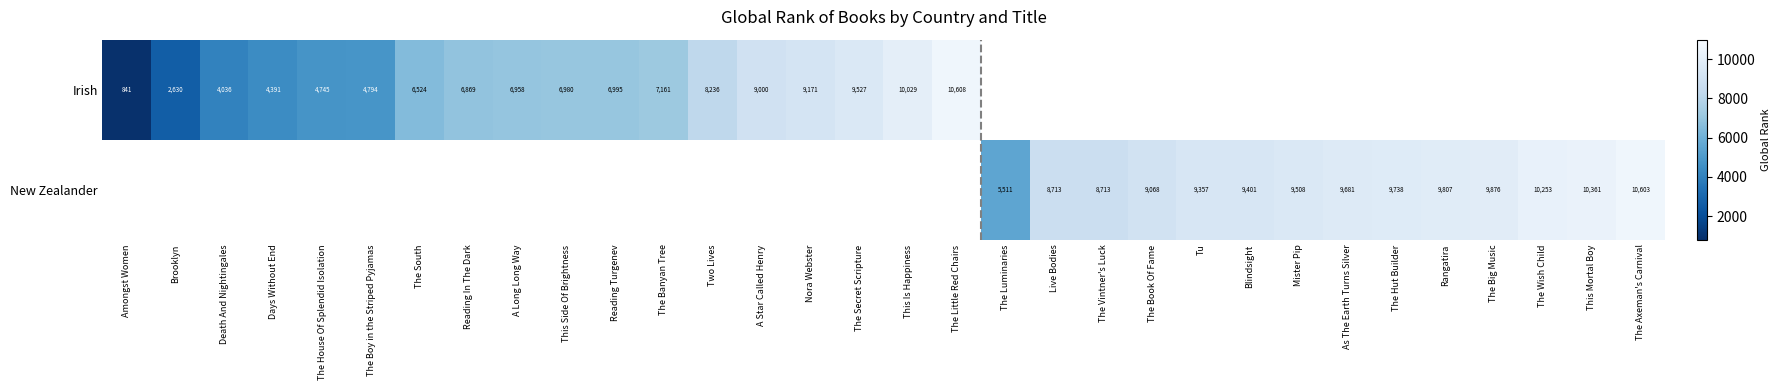

Is it true that Irish equals 1641 at Days Without End?

False